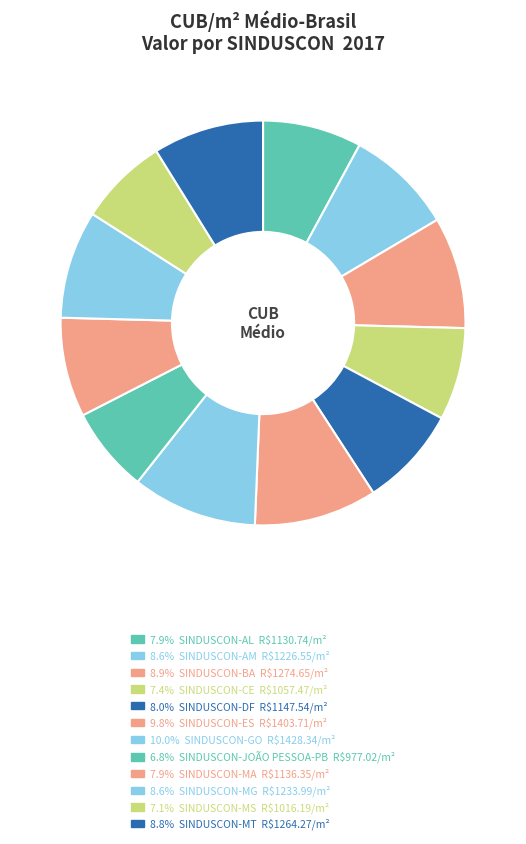

How many segments does this pie chart have?

12